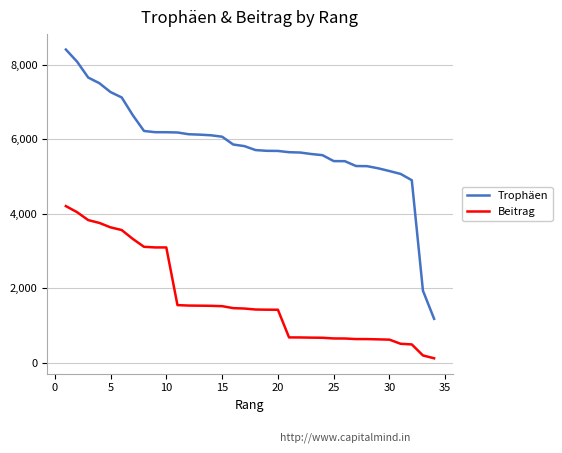

Which series has the largest total across all categories?

Trophäen